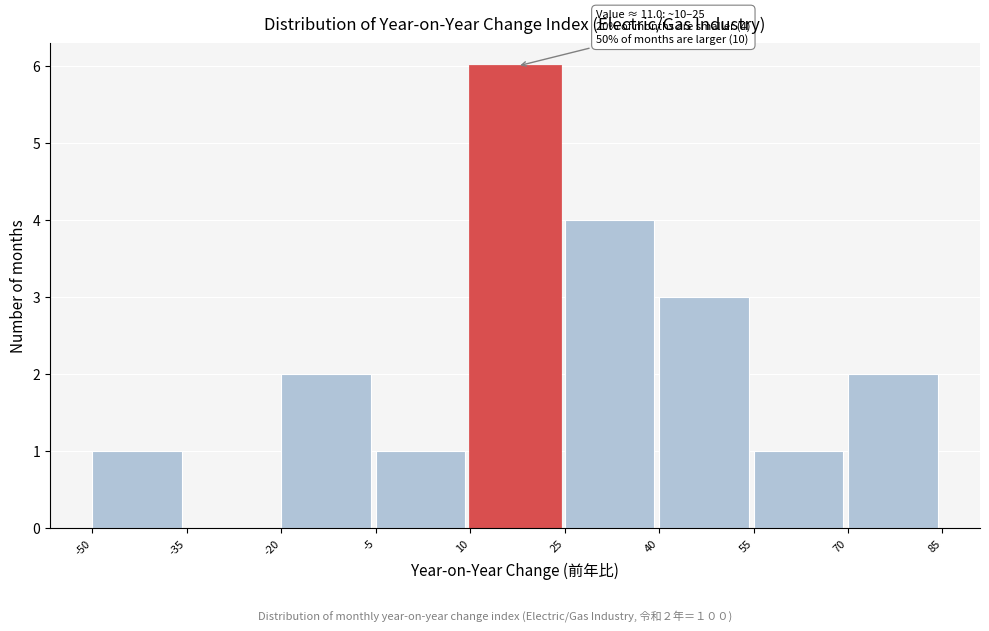

Which range on the x-axis has the tallest bar?

10 to 25